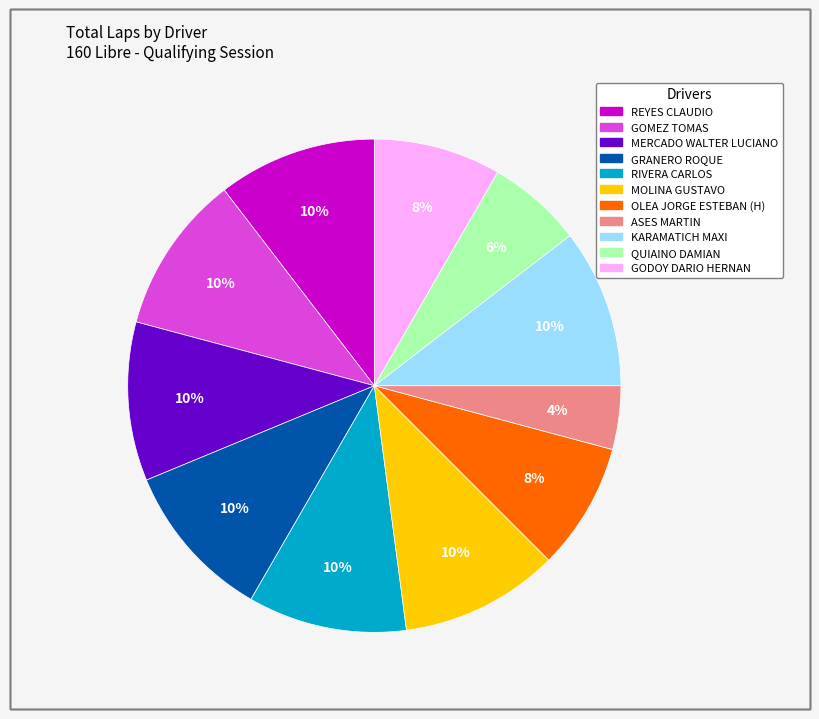

Is there a majority slice in this chart?

No